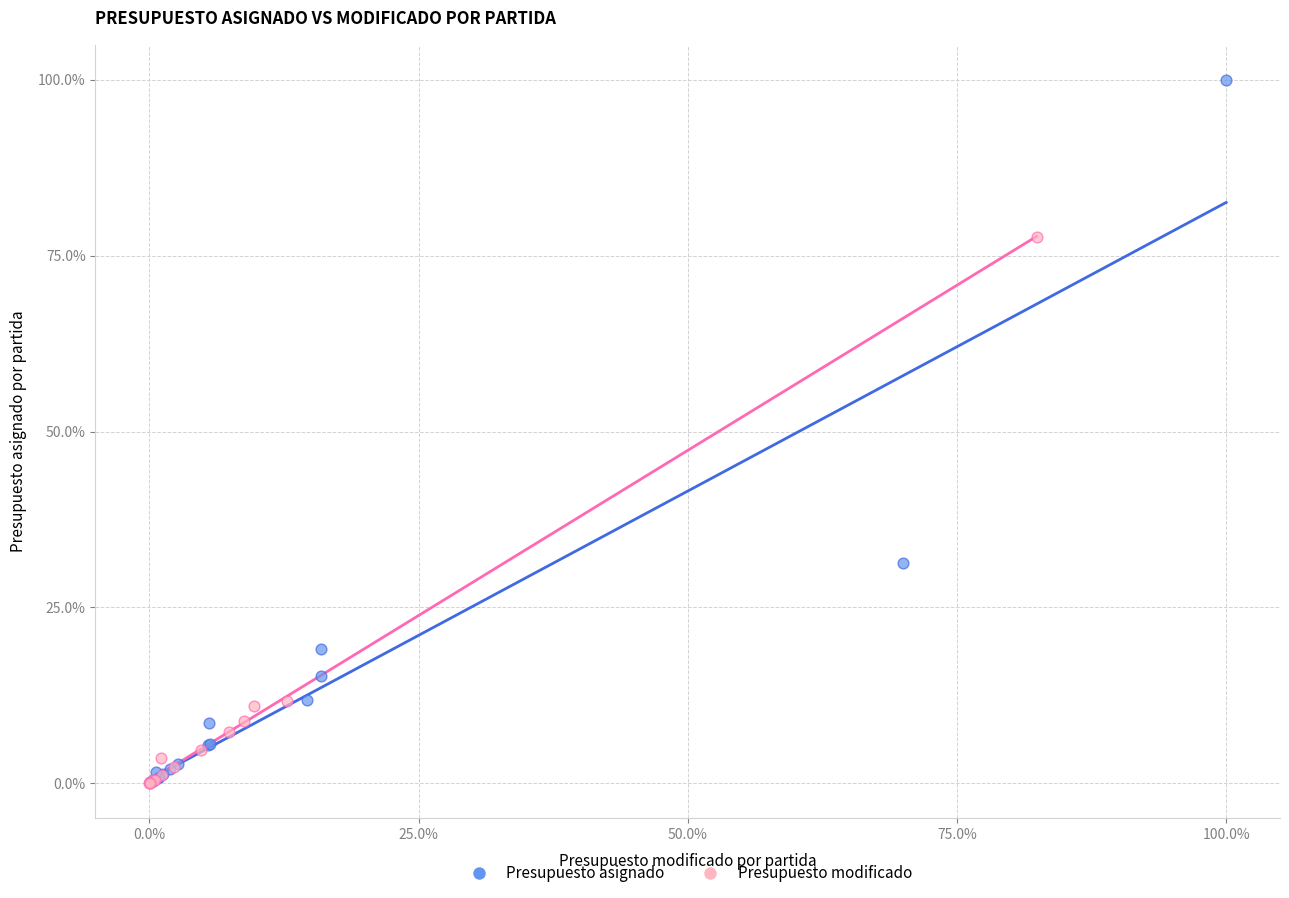

Which series reaches the maximum Y coordinate?

Presupuesto asignado